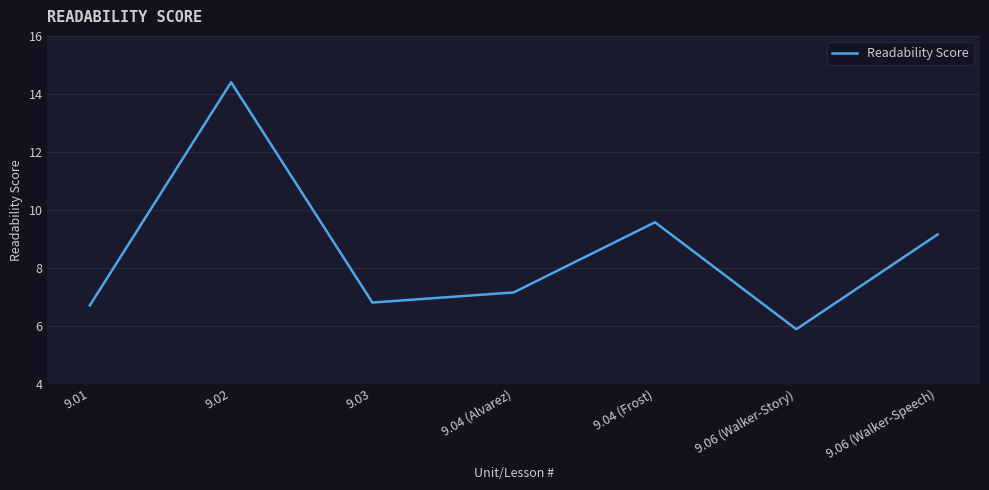

Reading left to right, list all the values displayed in this chart.

9.01=6.7	9.02=14.4	9.03=6.8	9.04 (Alvarez)=7.2	9.04 (Frost)=9.6	9.06 (Walker-Story)=5.9	9.06 (Walker-Speech)=9.2